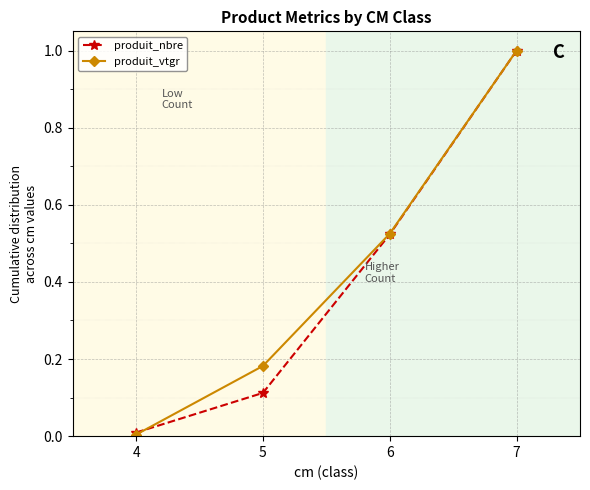

The produit_vtgr series shows 0.0 at 4. True or false?

True